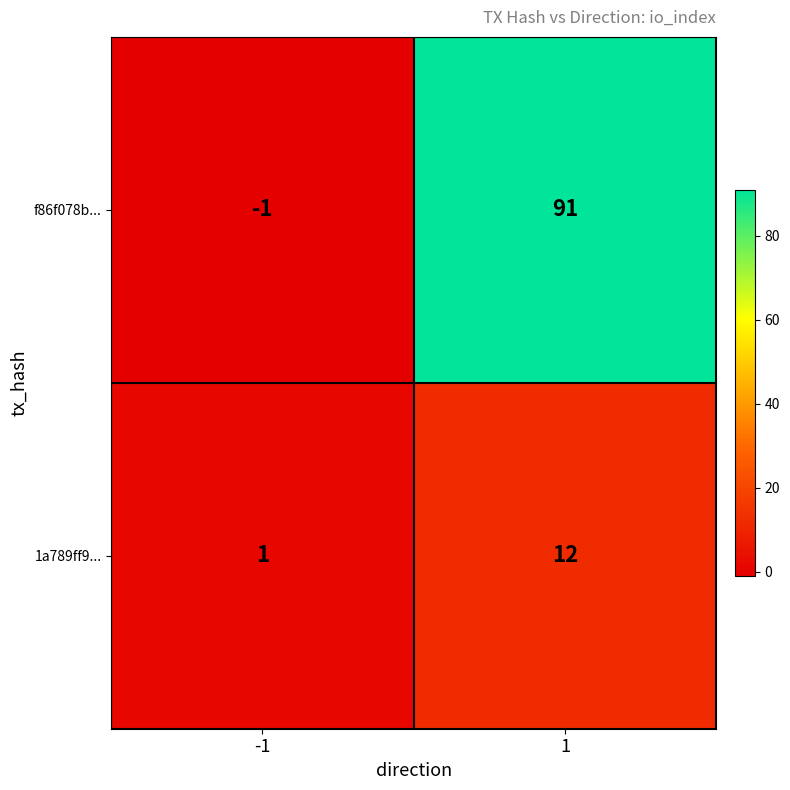

Which label corresponds to the smallest value in the chart?

-1